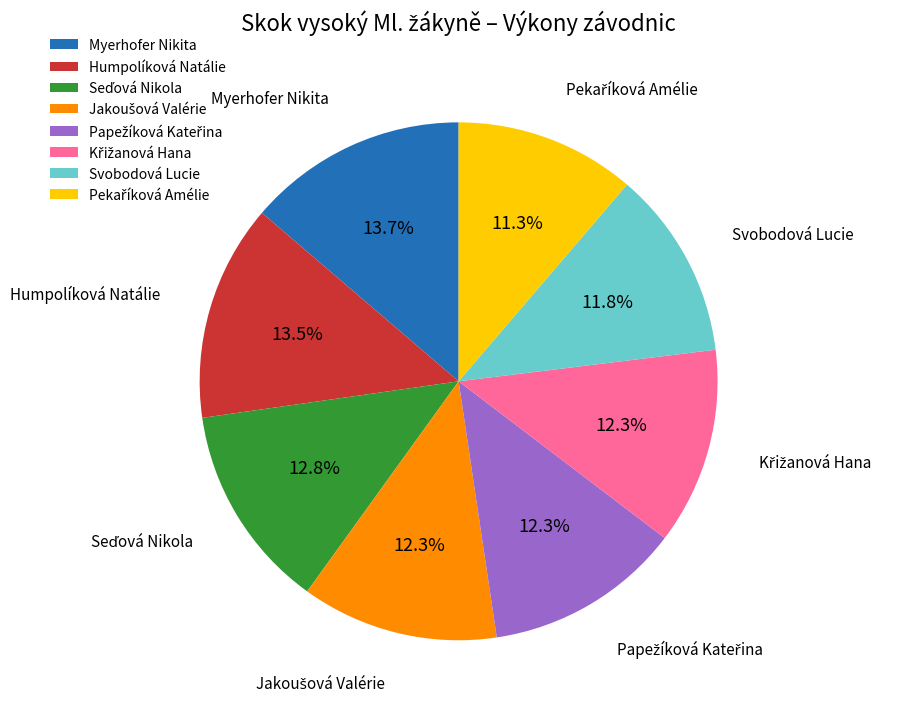

Is there any slice that represents more than half of the pie?

No